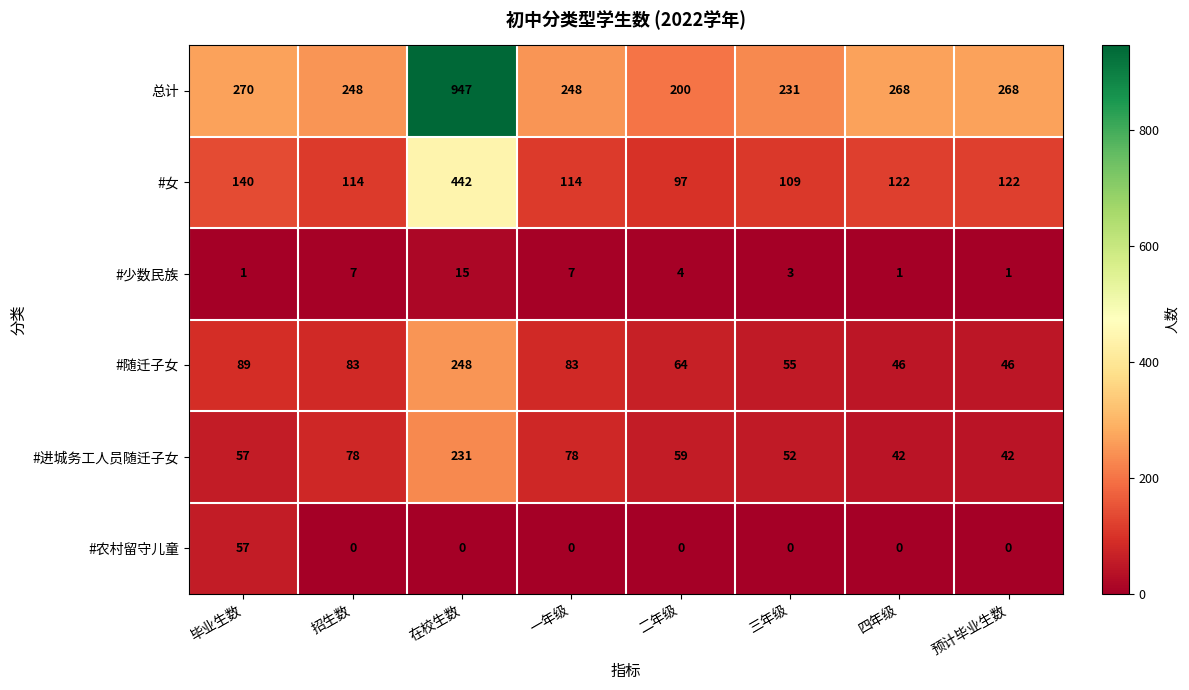

Rank the series by their maximum value, from highest to lowest.

总计, #女, #随迁子女, #进城务工人员随迁子女, #农村留守儿童, #少数民族